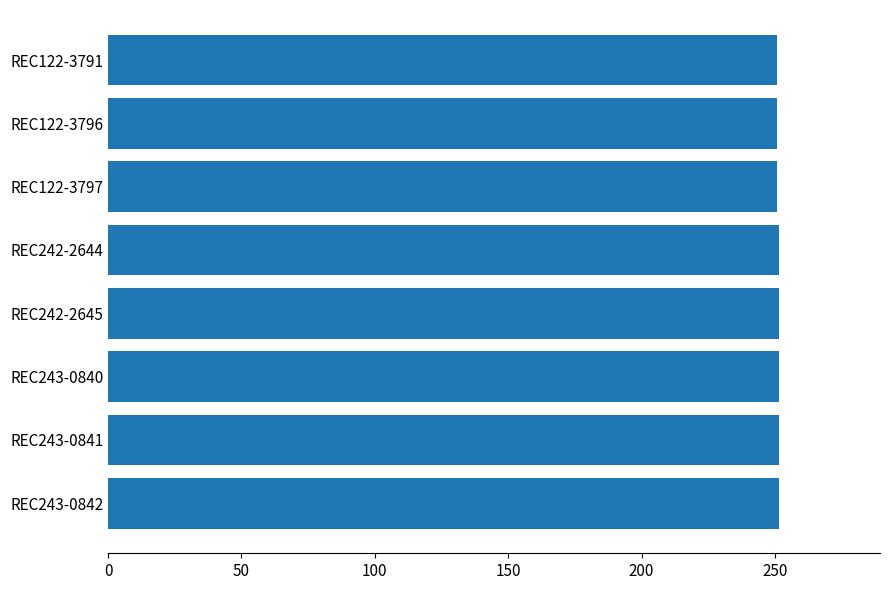

What is the ratio of the value at REC122-3797 to the value at REC242-2644?

1.0